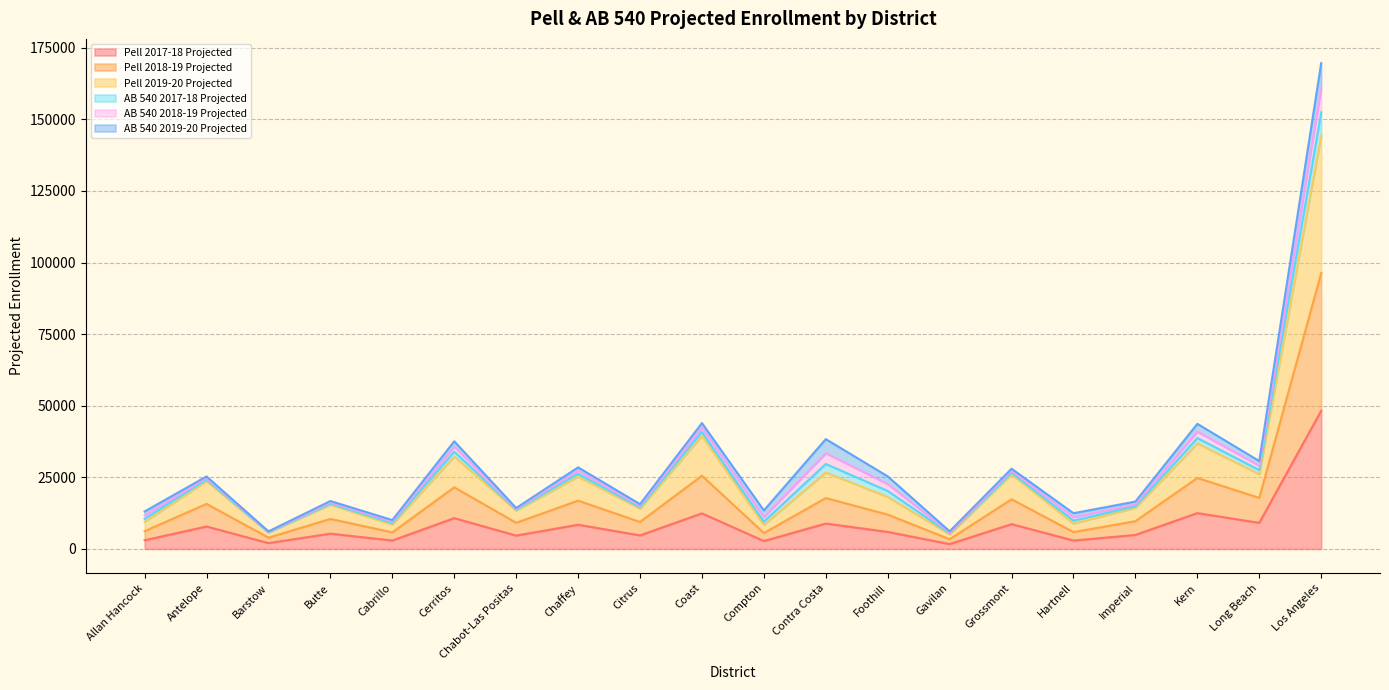

At which category does Pell 2019-20 Projected reach its first local peak?

Antelope